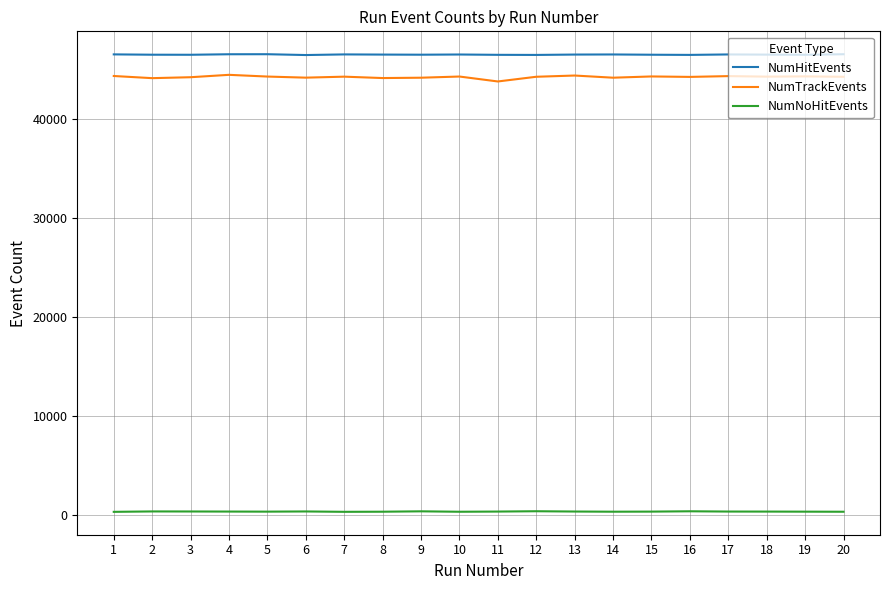

True or false: NumTrackEvents and NumNoHitEvents cross at least once.

False